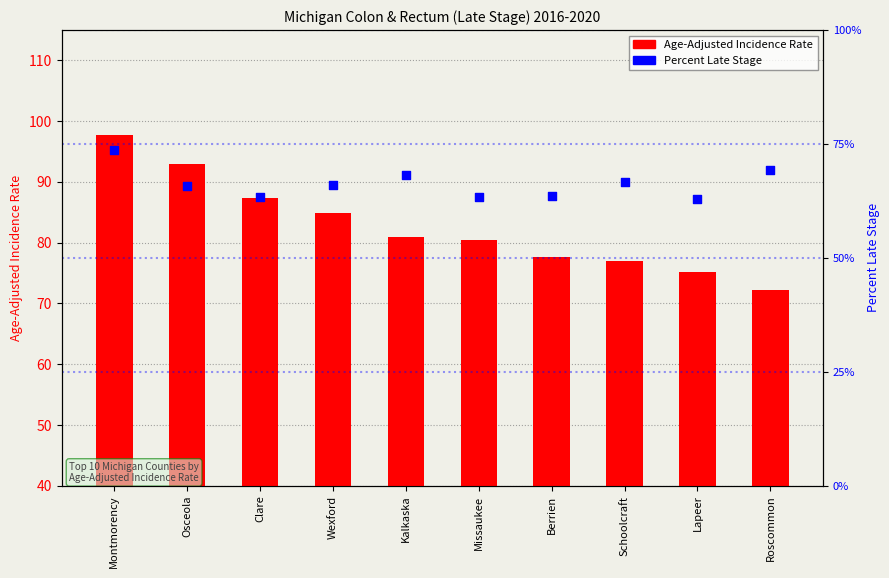

Which series contains the highest Y value?

Age-Adjusted Incidence Rate